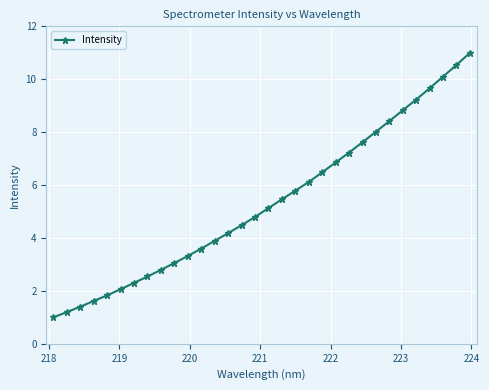

What is the value of the 22nd point from the left?

6.9